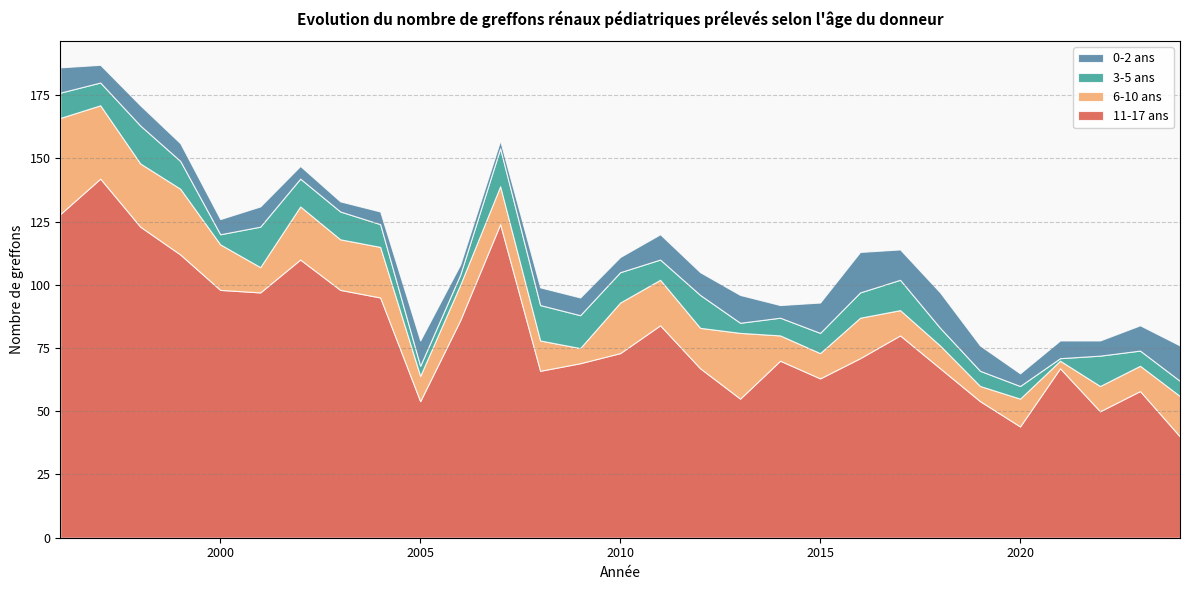

Reading right to left, list all the values displayed in this chart.

11-17 ans: 2024=40	2023=58	2022=50	2021=67	2020=44	2019=54	2018=67	2017=80	2016=71	2015=63	2014=70	2013=55	2012=67	2011=84	2010=73	2009=69	2008=66	2007=124	2006=86	2005=54	2004=95	2003=98	2002=110	2001=97	2000=98	1999=112	1998=123	1997=142	1996=128
6-10 ans: 2024=16	2023=10	2022=10	2021=3	2020=11	2019=6	2018=9	2017=10	2016=16	2015=10	2014=10	2013=26	2012=16	2011=18	2010=20	2009=6	2008=12	2007=15	2006=14	2005=10	2004=20	2003=20	2002=21	2001=10	2000=18	1999=26	1998=25	1997=29	1996=38
3-5 ans: 2024=6	2023=6	2022=12	2021=1	2020=5	2019=6	2018=7	2017=12	2016=10	2015=8	2014=7	2013=4	2012=13	2011=8	2010=12	2009=13	2008=14	2007=15	2006=4	2005=4	2004=9	2003=11	2002=11	2001=16	2000=4	1999=11	1998=15	1997=9	1996=10
0-2 ans: 2024=14	2023=10	2022=6	2021=7	2020=5	2019=10	2018=14	2017=12	2016=16	2015=12	2014=5	2013=11	2012=9	2011=10	2010=6	2009=7	2008=7	2007=3	2006=4	2005=10	2004=5	2003=4	2002=5	2001=8	2000=6	1999=7	1998=8	1997=7	1996=10